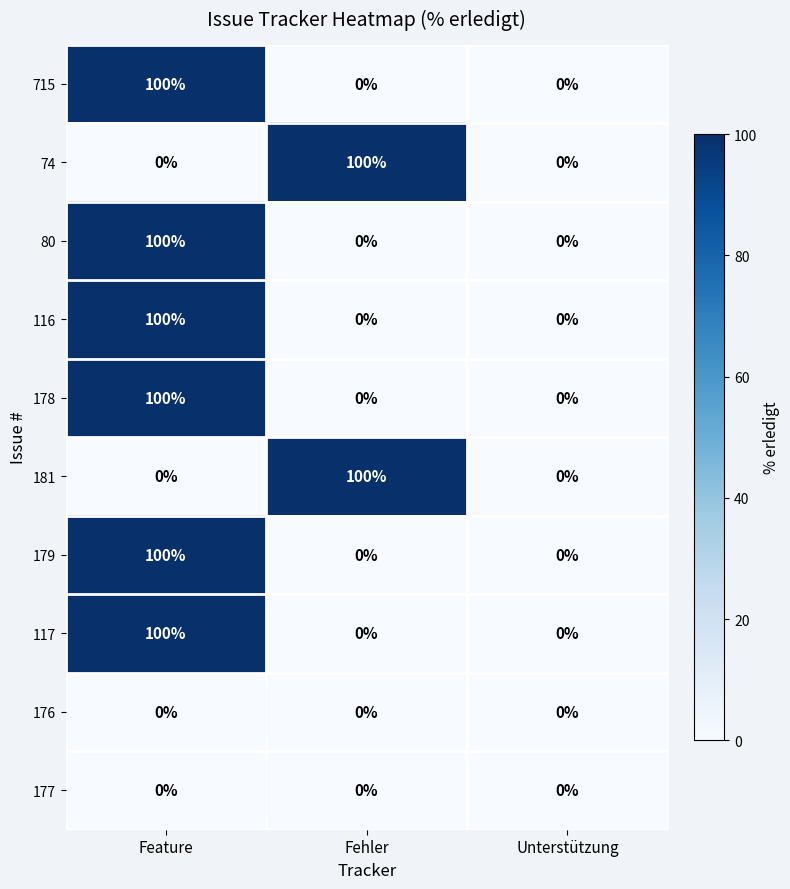

What is the difference between the maximum and minimum values in the 116 series?

100